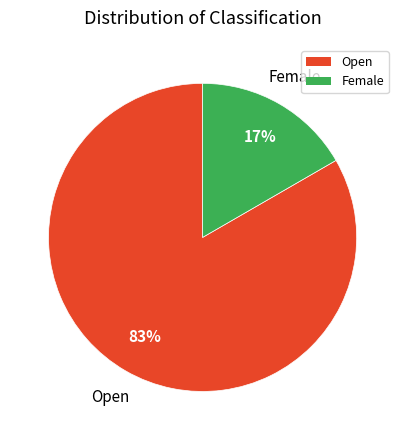

What percentage is the Open slice, to the nearest percent?

83%